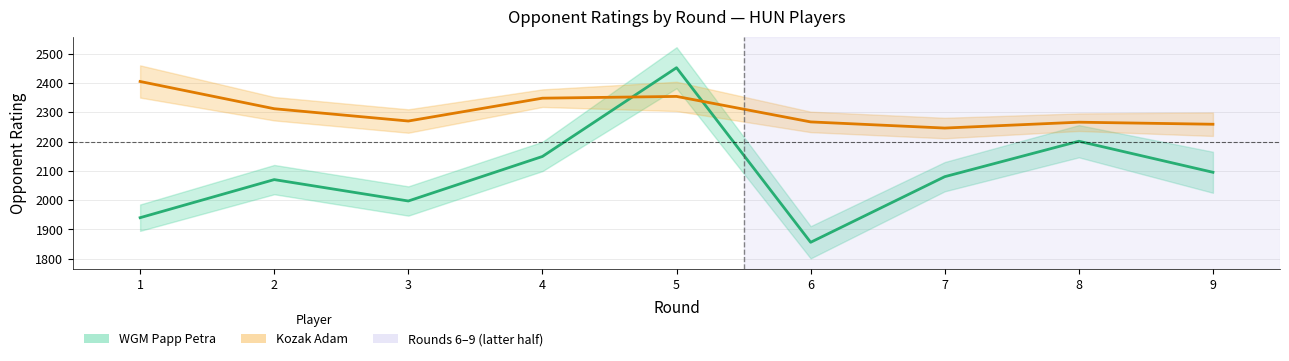

What is the value of the Kozak Adam Rating point at the 1st from the left?

2405